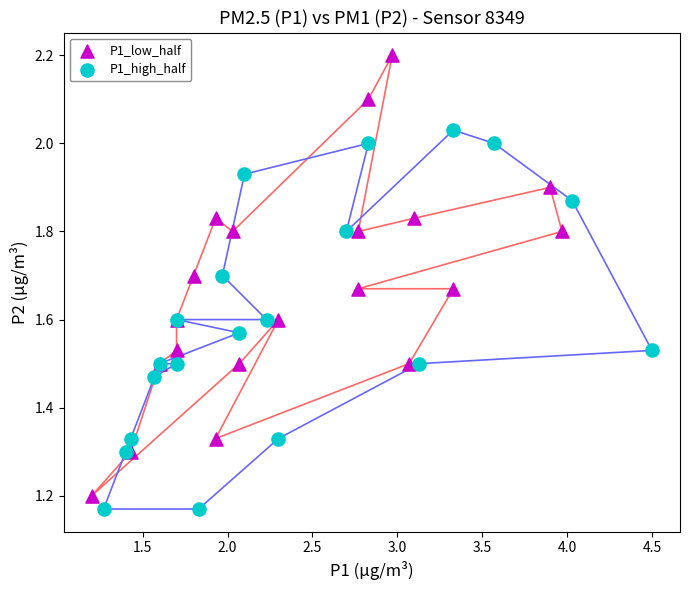

Which series reaches the maximum Y coordinate?

P1_low_half